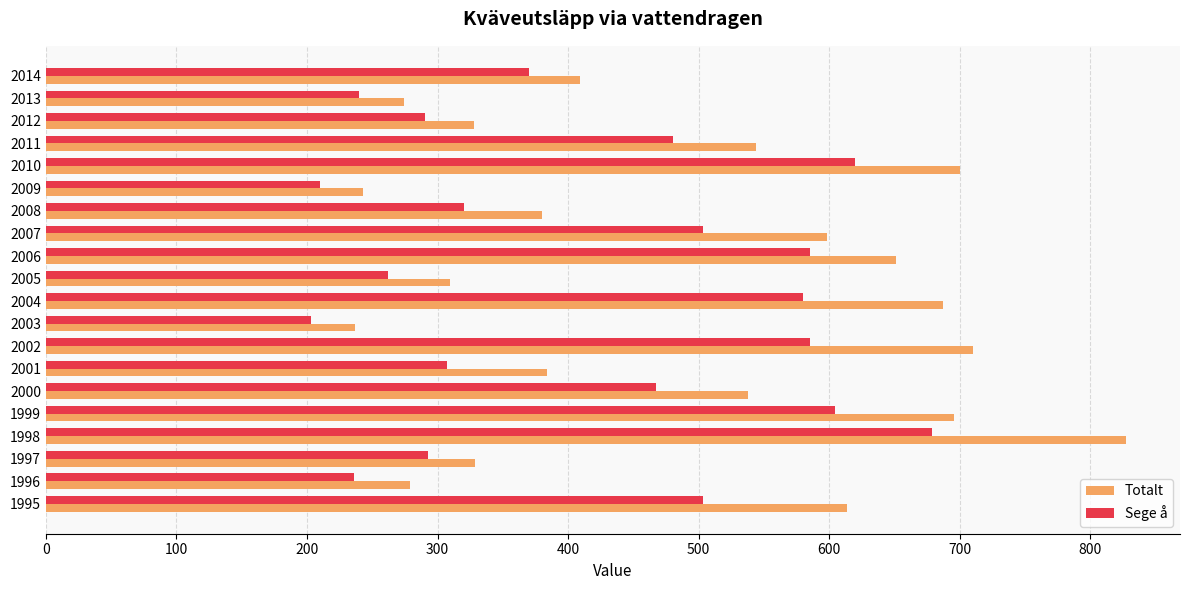

What is the sum of the Totalt values at 1999 and 1995?

1308.8